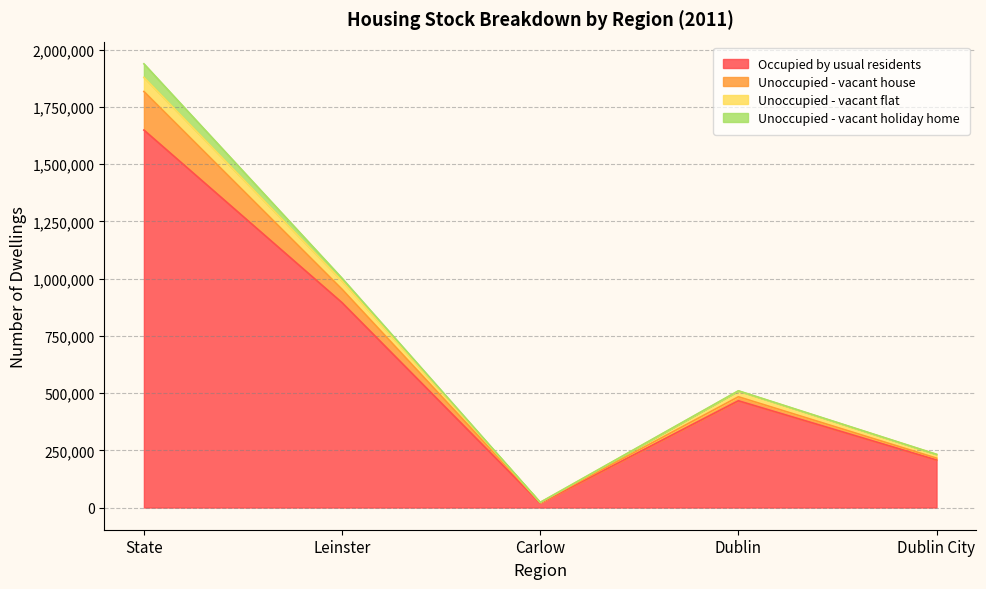

What position from the right is Dublin?

2